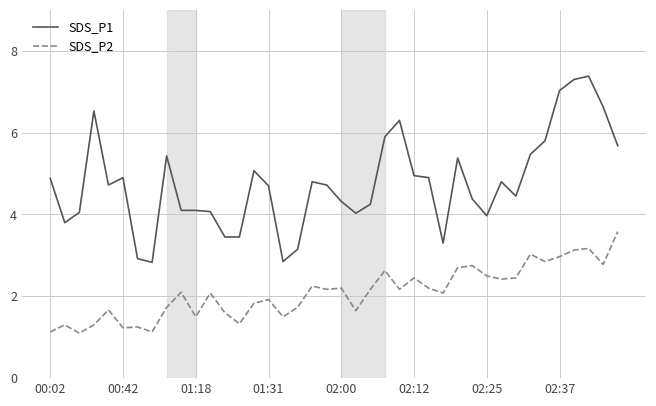

At how many categories does at least one series exceed 3?

37